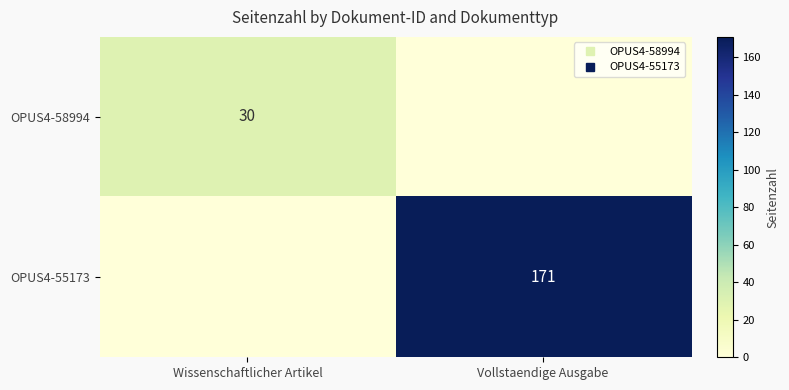

At how many categories does at least one series exceed 159?

1